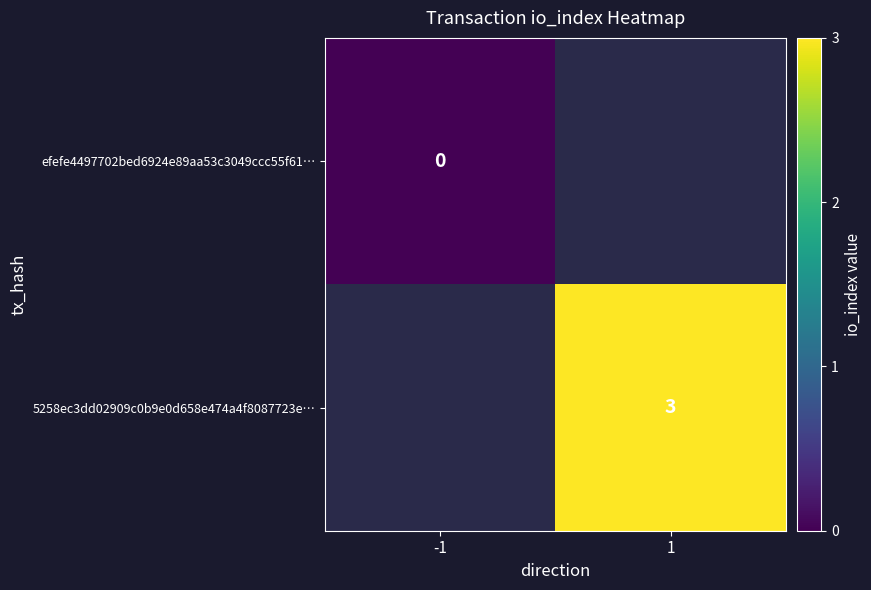

Is it true that 5258ec3dd02909c0b9e0d658e474a4f8087723e… equals 4 at 1?

False